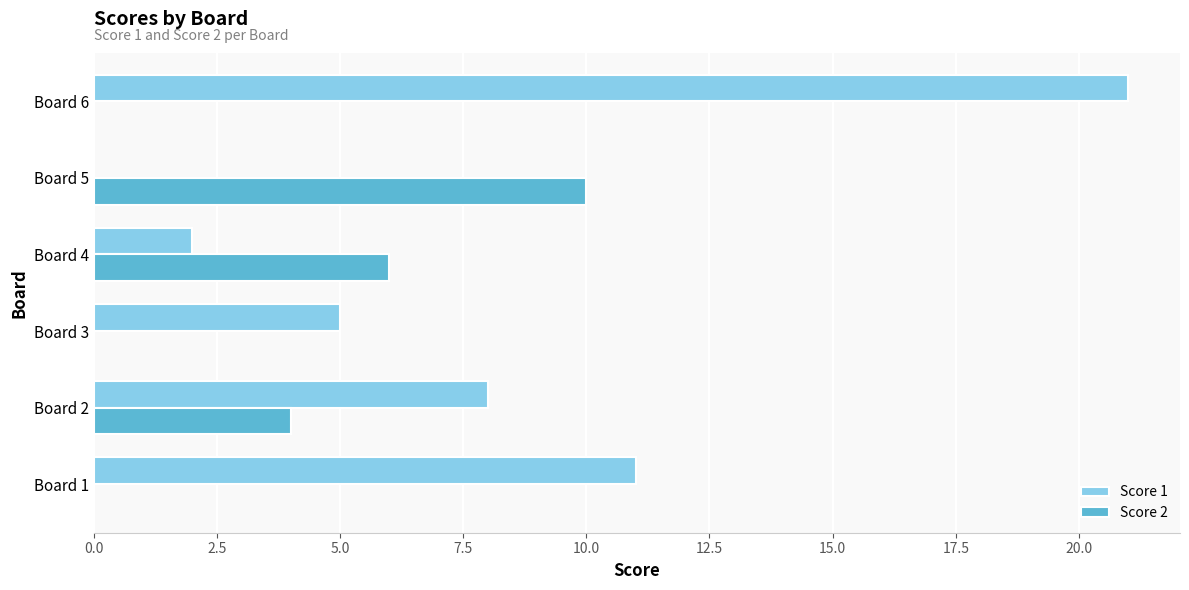

Is it true that Score 1 equals 6 at Board 1?

False